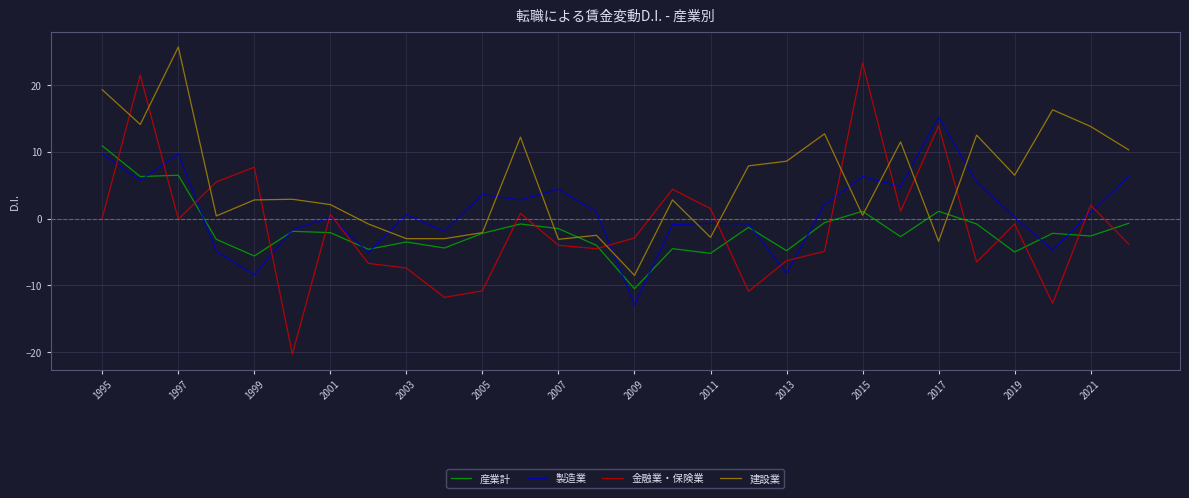

What is the greatest value displayed?

25.7